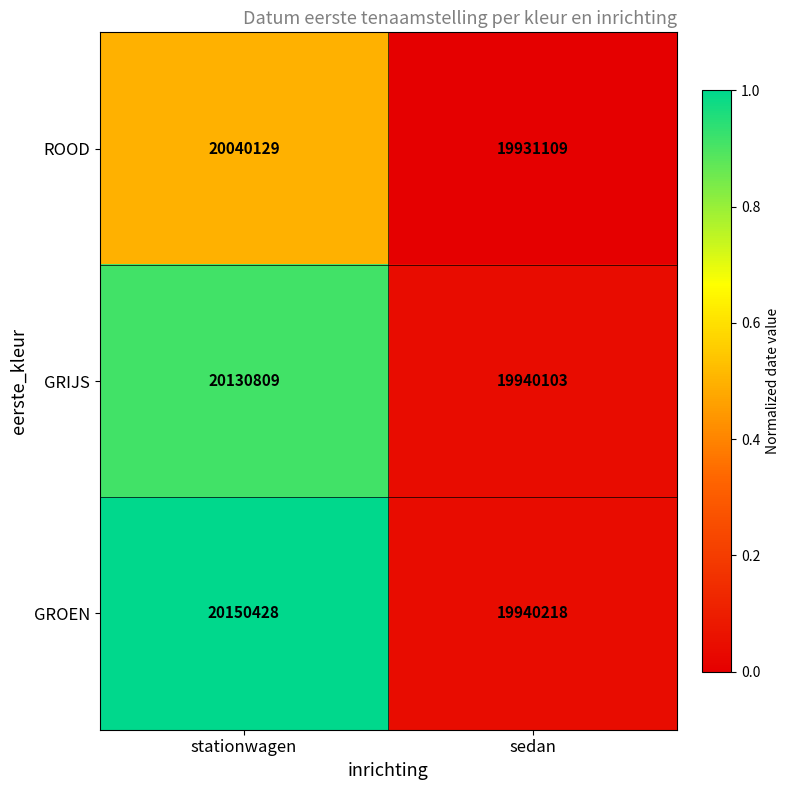

What is the difference between the maximum and minimum values in the GROEN series?

210210